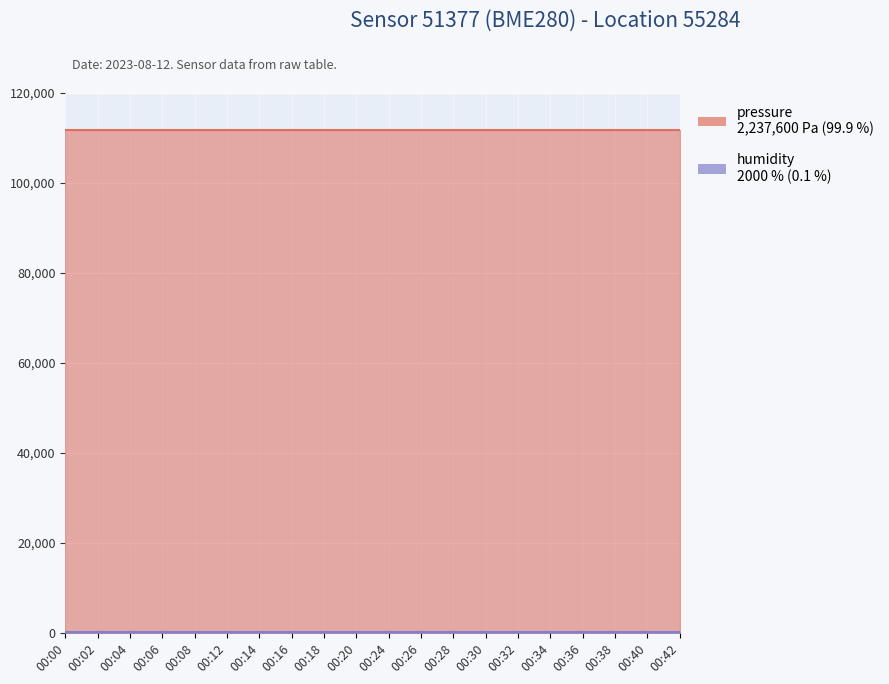

What are all the series names shown in the legend?

pressure, humidity